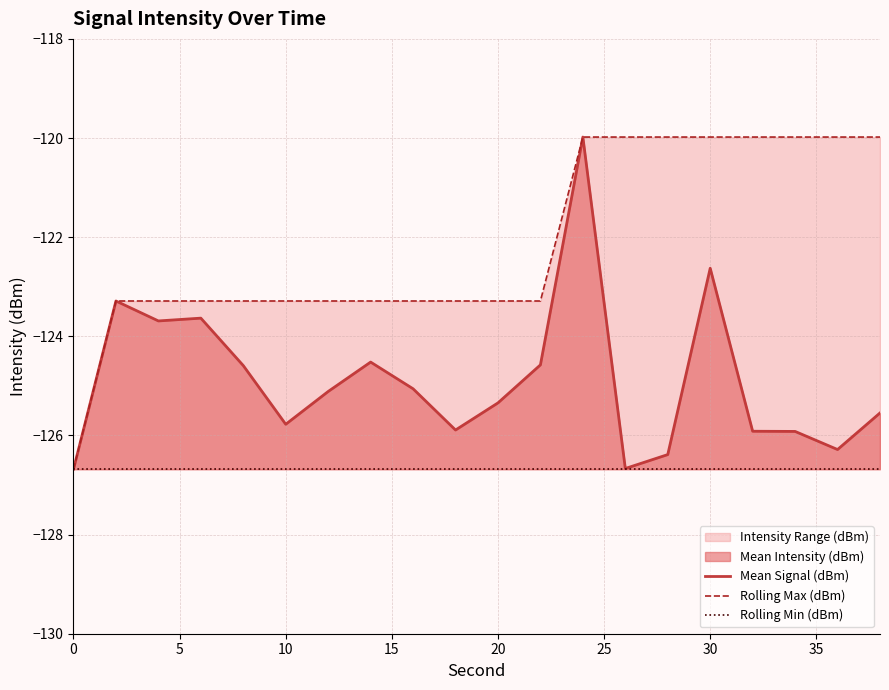

True or false: Mean Signal (dBm) has a value of -125.3 at 20.

True